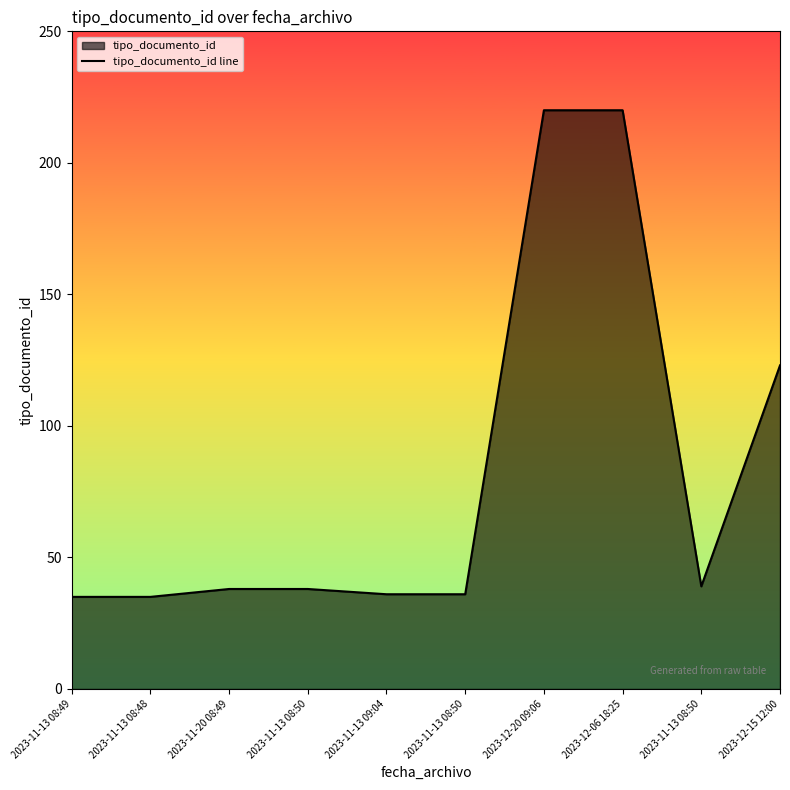

At which category does the chart reach its minimum across all series?

2023-11-13 08:49